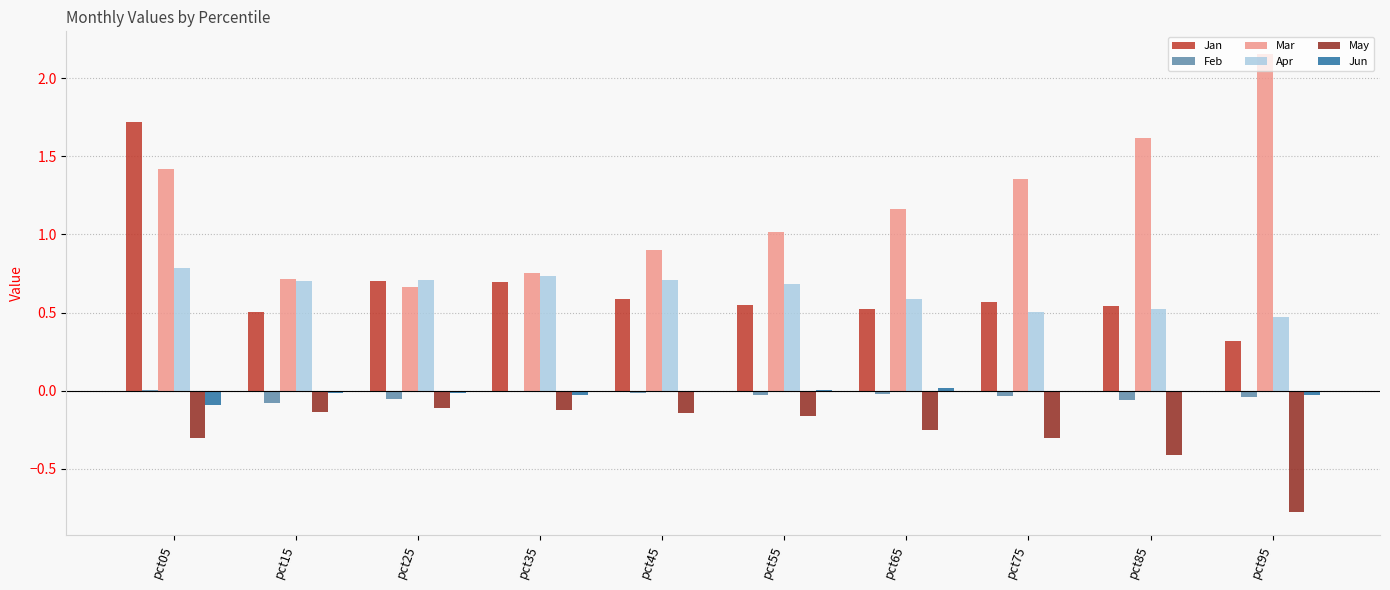

What is the spread (max minus min) of values at pct85?

2.0